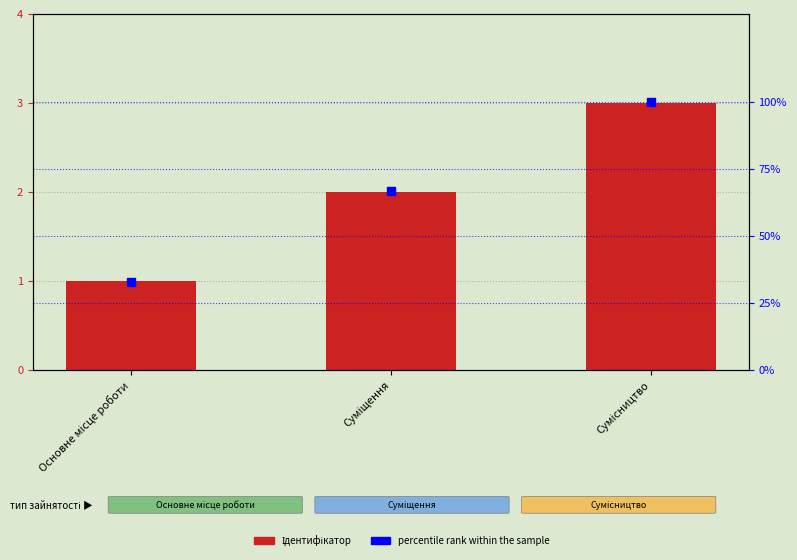

Which series has the largest total across all categories?

percentile rank within the sample